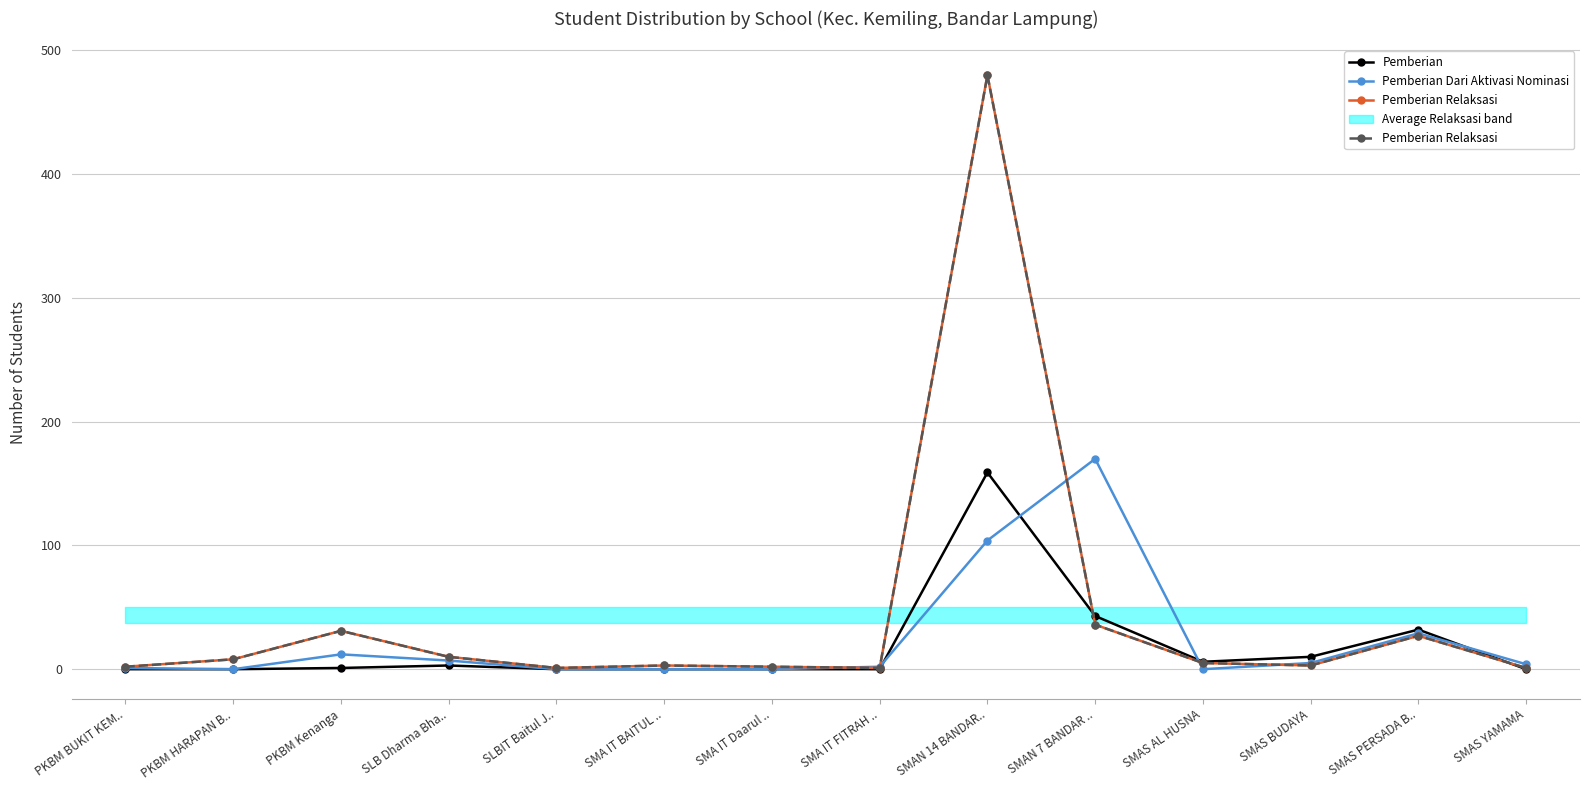

Which category has the highest value in the Pemberian series?

SMAN 14 BANDAR..